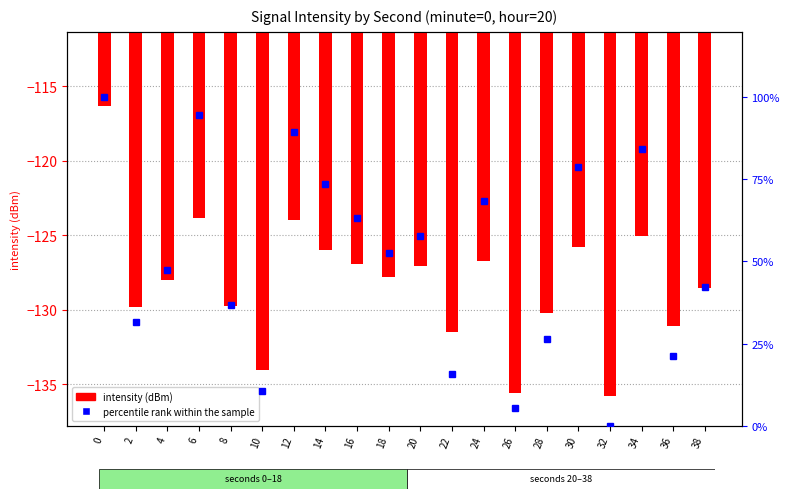

What is the sum of the intensity (dBm) values at 6 and 20?

-251.0